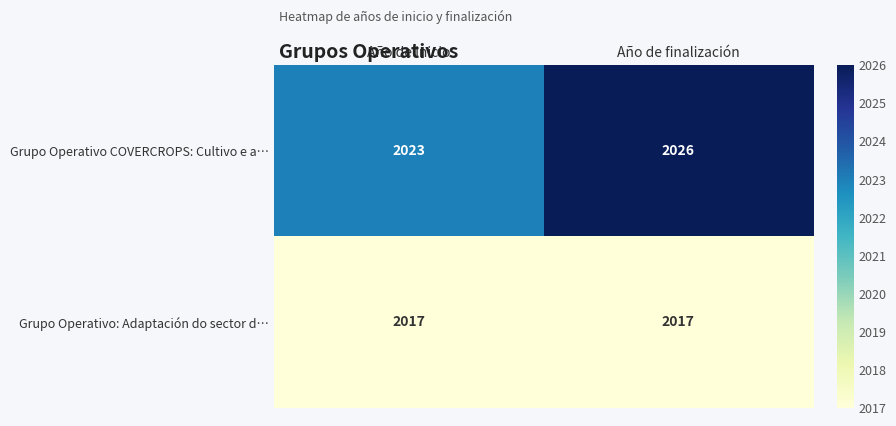

Reading right to left, what are all the values shown in this chart?

Grupo Operativo COVERCROPS: Cultivo e a…: 2026	2023
Grupo Operativo: Adaptación do sector d…: 2017	2017